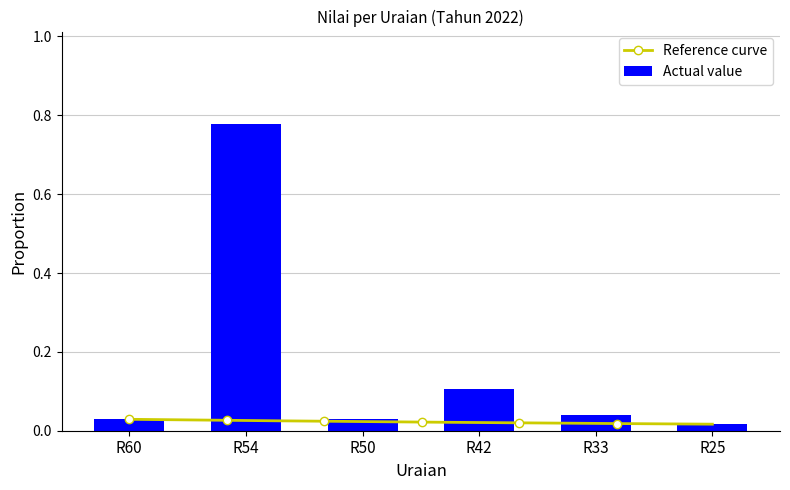

Rank the categories by value from lowest to highest.

R25, R60, R50, R33, R42, R54